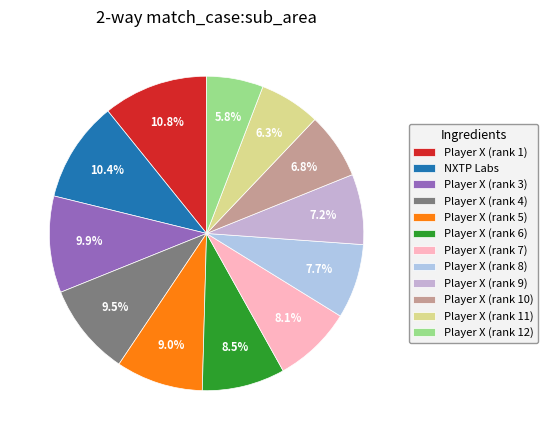

How many slices are in this pie chart?

12